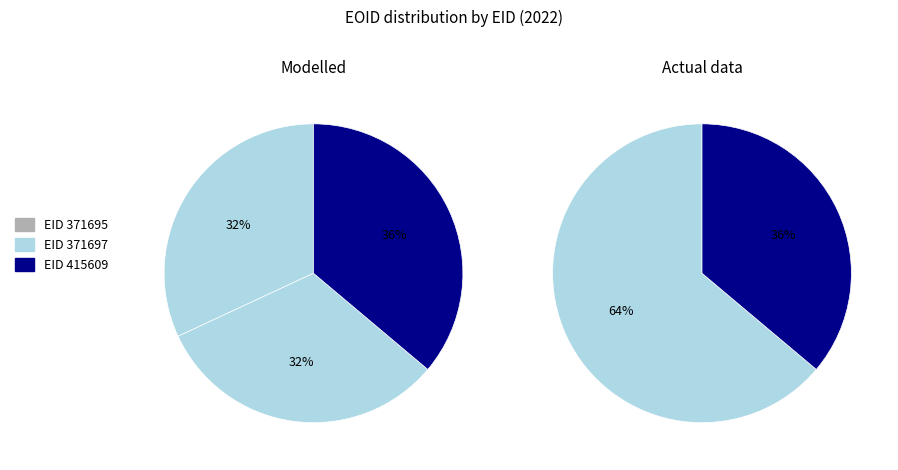

To the nearest percent, what portion does 415609 represent?

36%